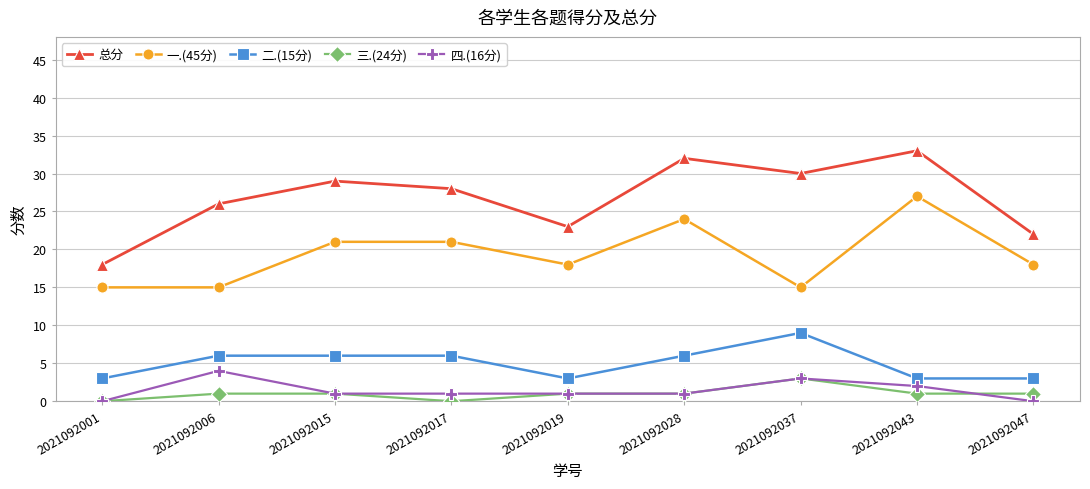

Which series changed the most between 2021092017 and 2021092019?

总分